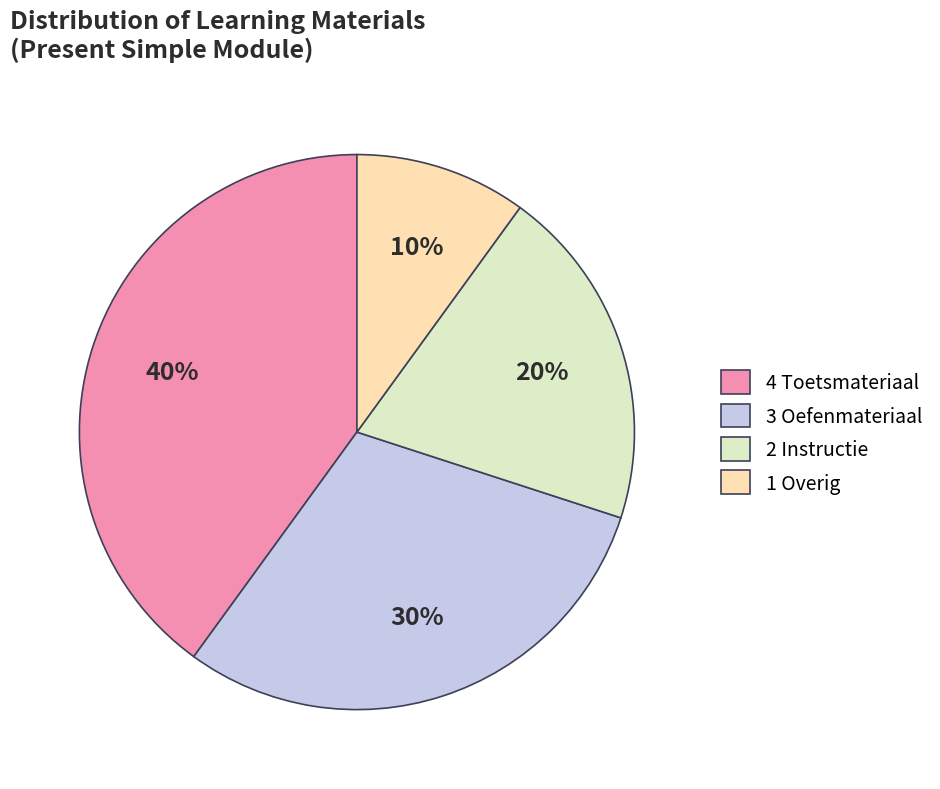

True or false: 4 Toetsmateriaal accounts for 47% of the total.

False